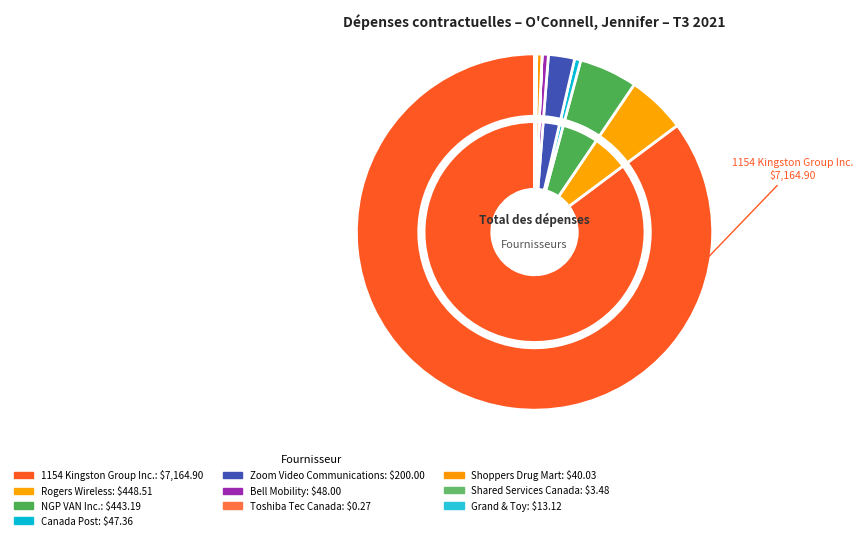

What percentage is NOT represented by Grand & Toy?

99.8%